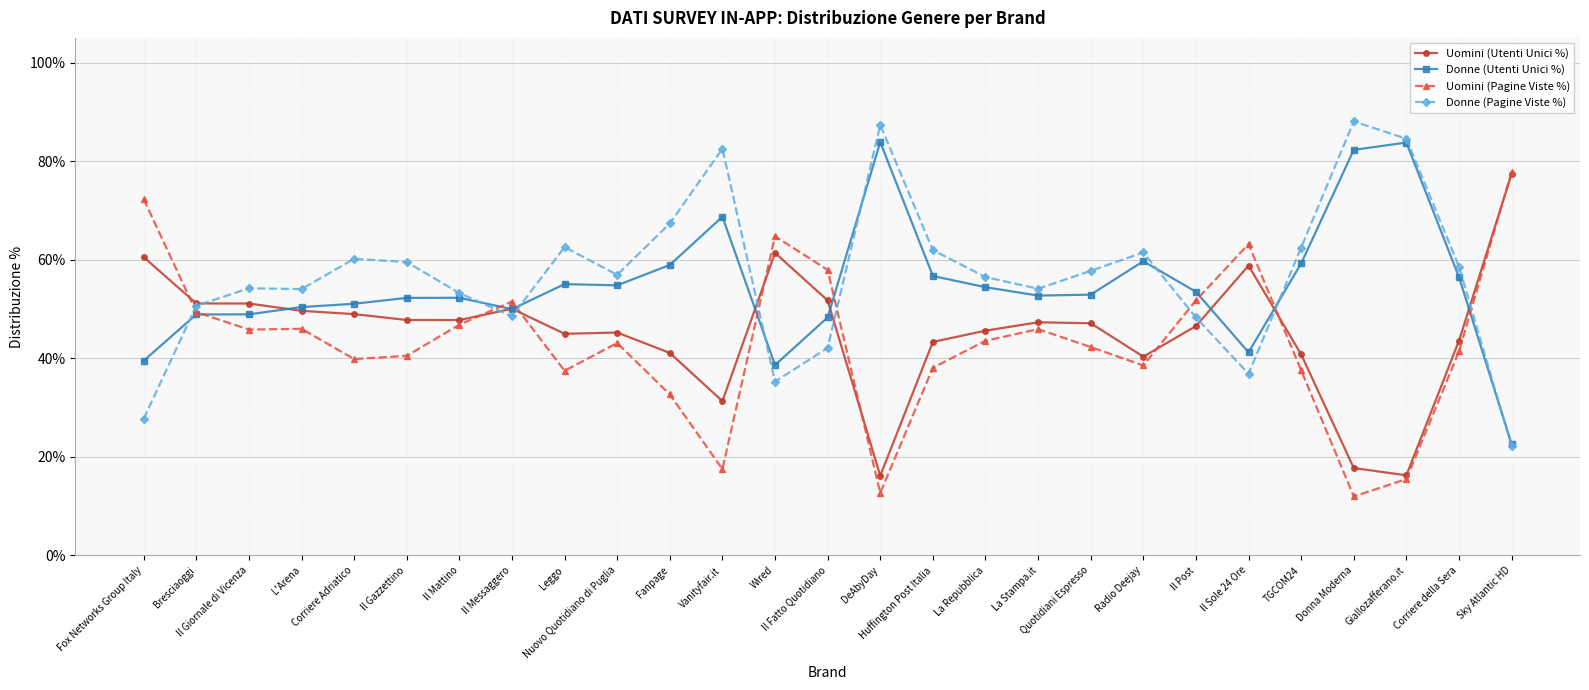

Is this an area chart (filled region under the line)?

No